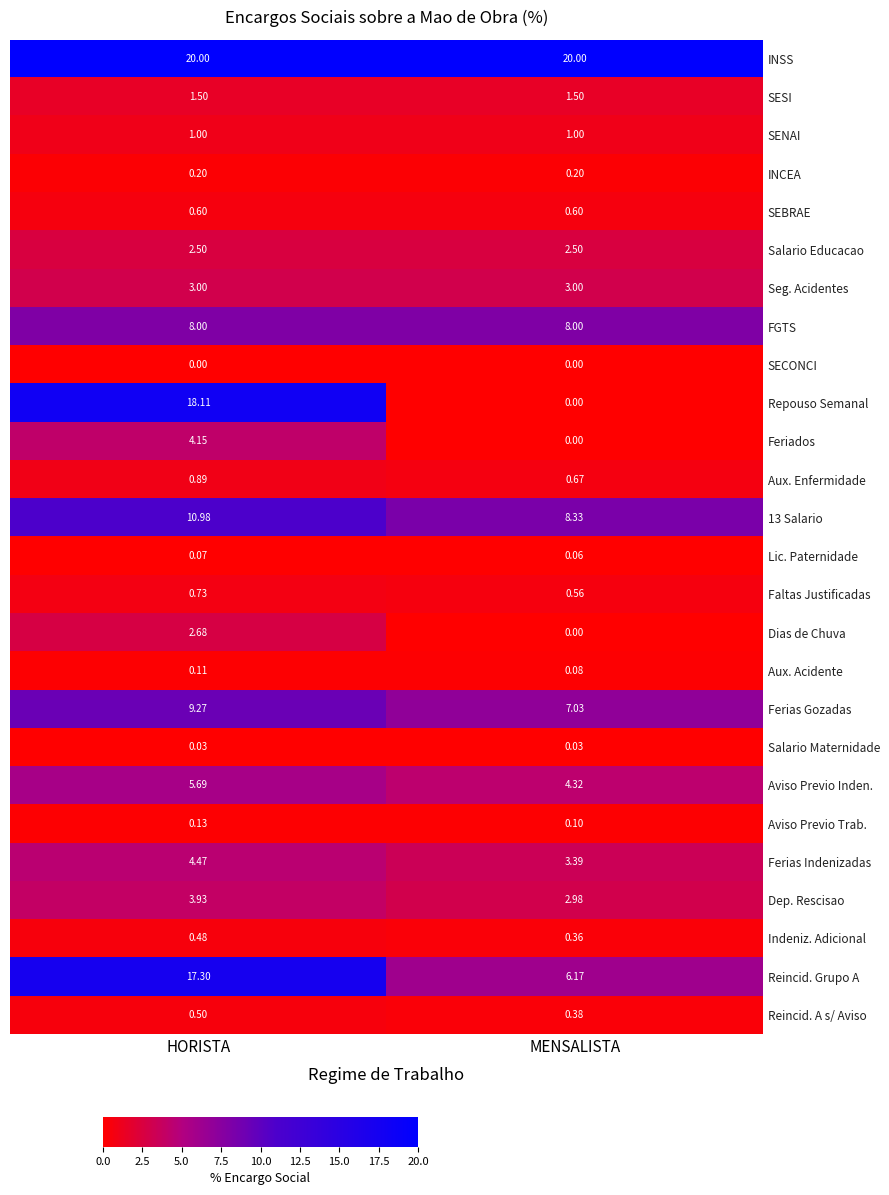

At which label is Feriados closest to 2?

MENSALISTA